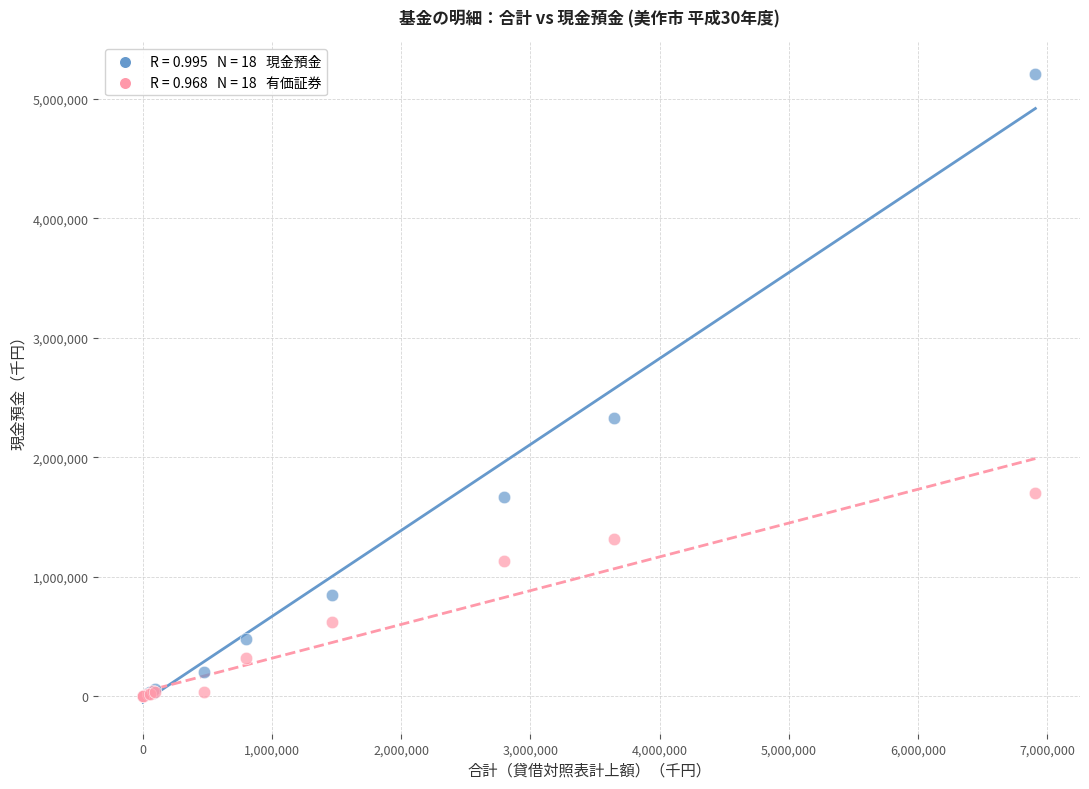

Across all series, what Y value is closest to 2603929?

2330607